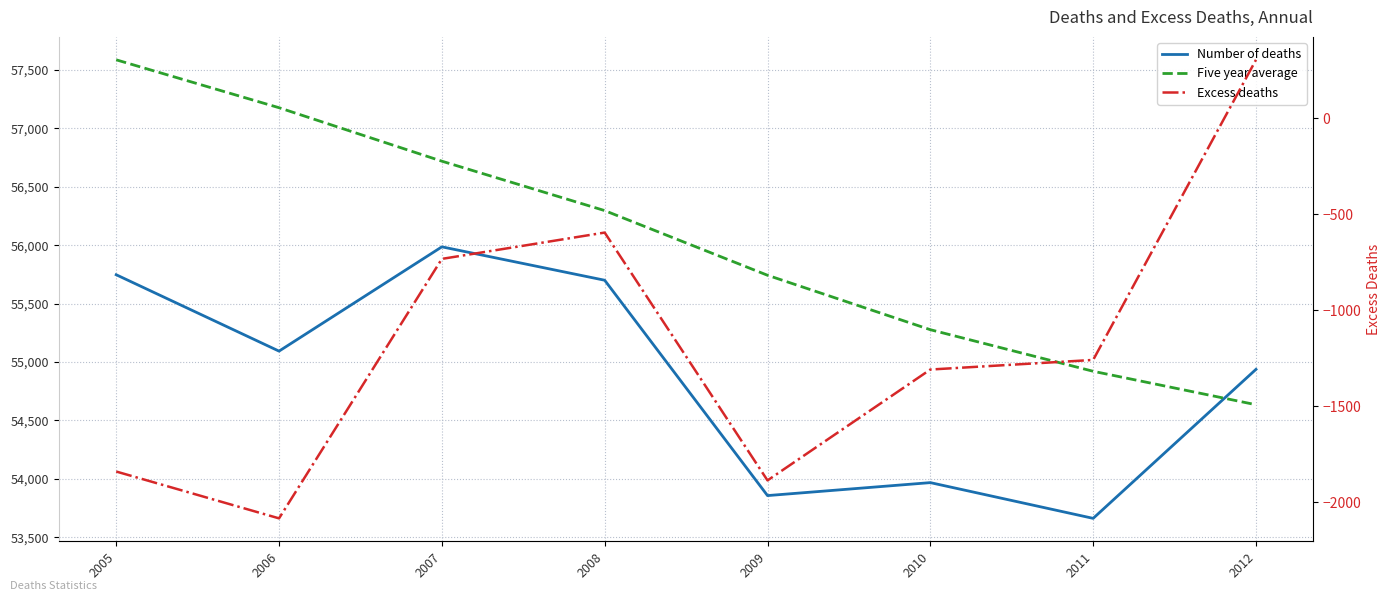

Between 2010 and 2009, which is larger?

2010